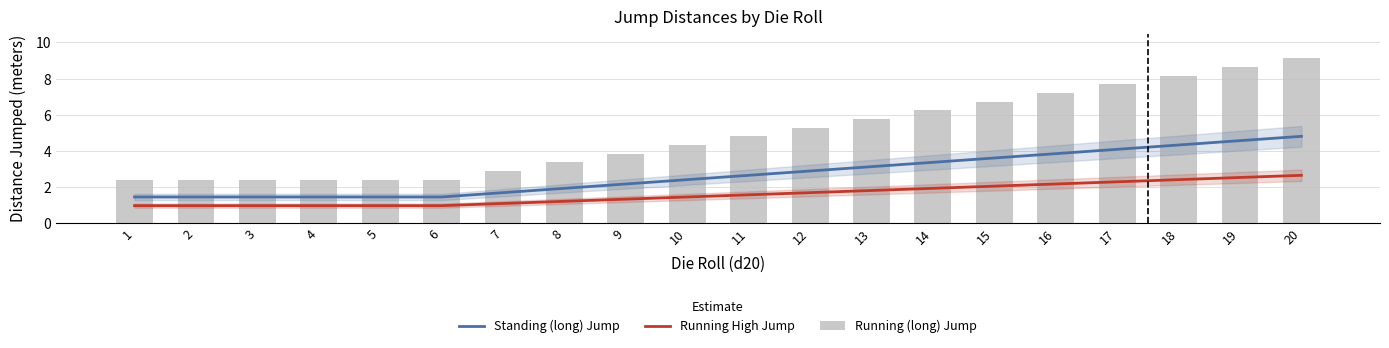

Reading right to left, list all the values displayed in this chart.

Standing (long) Jump: 20=4.8	19=4.6	18=4.3	17=4.1	16=3.8	15=3.6	14=3.4	13=3.1	12=2.9	11=2.6	10=2.4	9=2.2	8=1.9	7=1.7	6=1.4	5=1.4	4=1.4	3=1.4	2=1.4	1=1.4
Running High Jump: 20=2.6	19=2.5	18=2.4	17=2.3	16=2.2	15=2.0	14=1.9	13=1.8	12=1.7	11=1.6	10=1.4	9=1.3	8=1.2	7=1.1	6=1.0	5=1.0	4=1.0	3=1.0	2=1.0	1=1.0
Running (long) Jump: 20=9.1	19=8.6	18=8.2	17=7.7	16=7.2	15=6.7	14=6.2	13=5.8	12=5.3	11=4.8	10=4.3	9=3.8	8=3.4	7=2.9	6=2.4	5=2.4	4=2.4	3=2.4	2=2.4	1=2.4